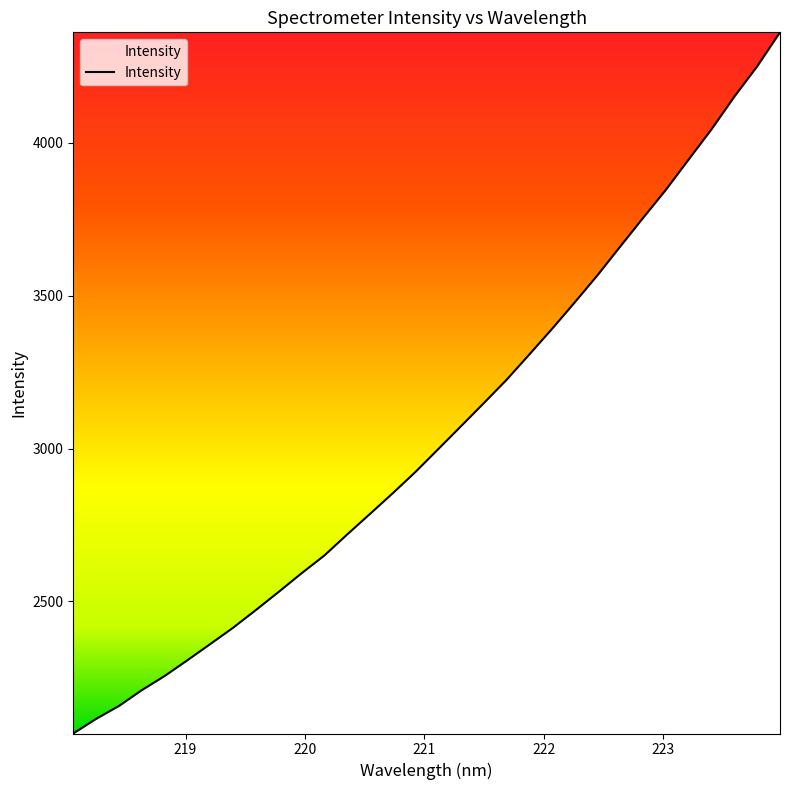

What is the difference between the maximum and minimum values?

2293.7